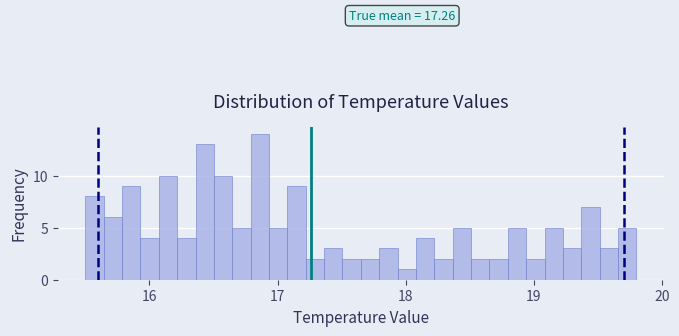

Around what value on the x-axis is the tallest bar? Give the approximate position of its centre, as read against the axis.

16.9